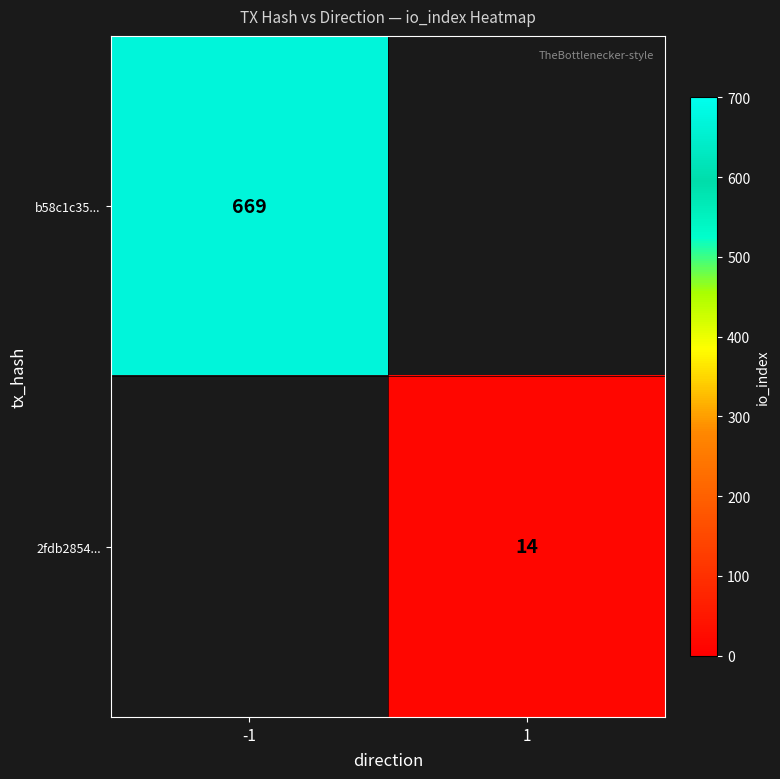

The value of 2fdb2854... at 1 is 14. True or false?

True